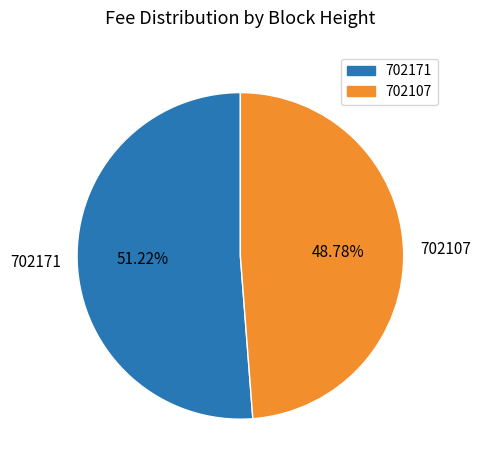

To the nearest percent, what percentage of the pie is 702107?

49%